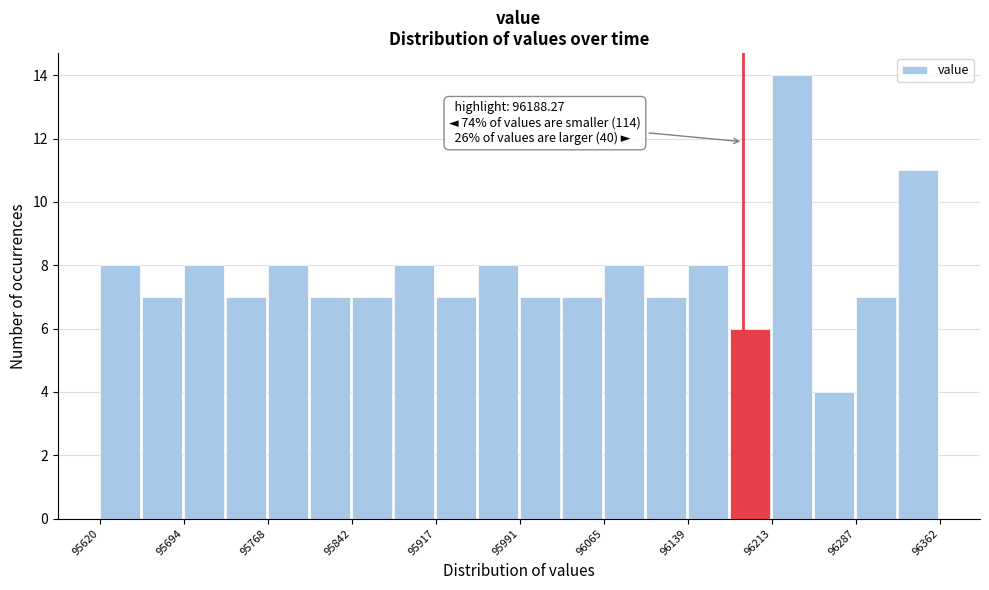

Around what value on the x-axis is the tallest bar? Give the approximate position of its centre, as read against the axis.

96230